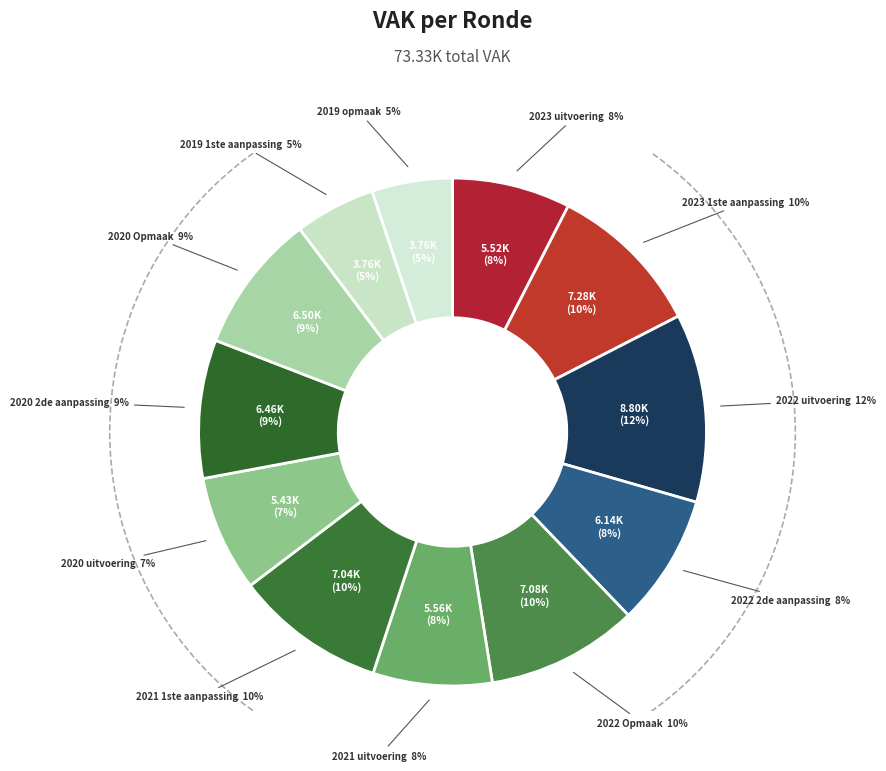

To the nearest percent, what is the difference between the largest and smallest slice percentages?

7%